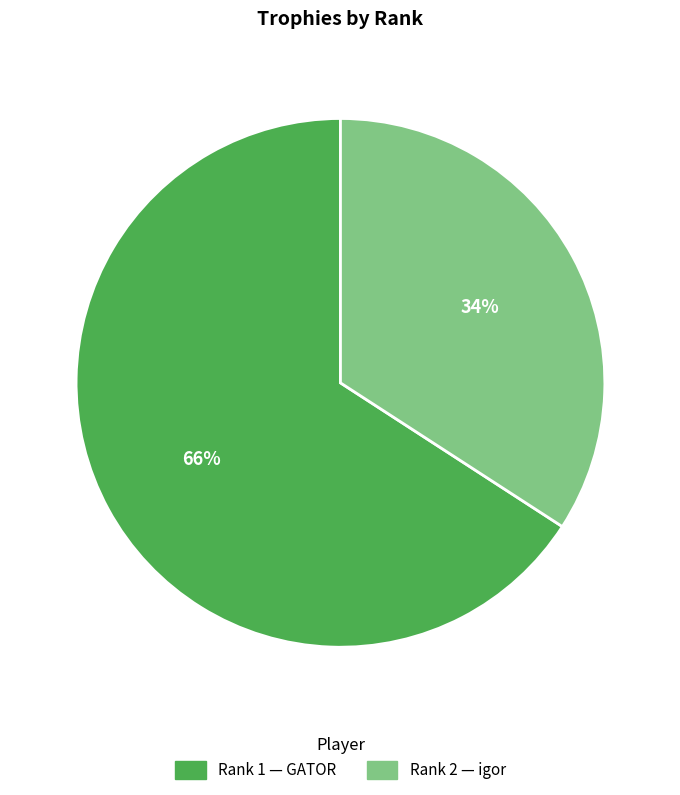

To the nearest percent, what is the difference between the largest and smallest slice percentages?

32%